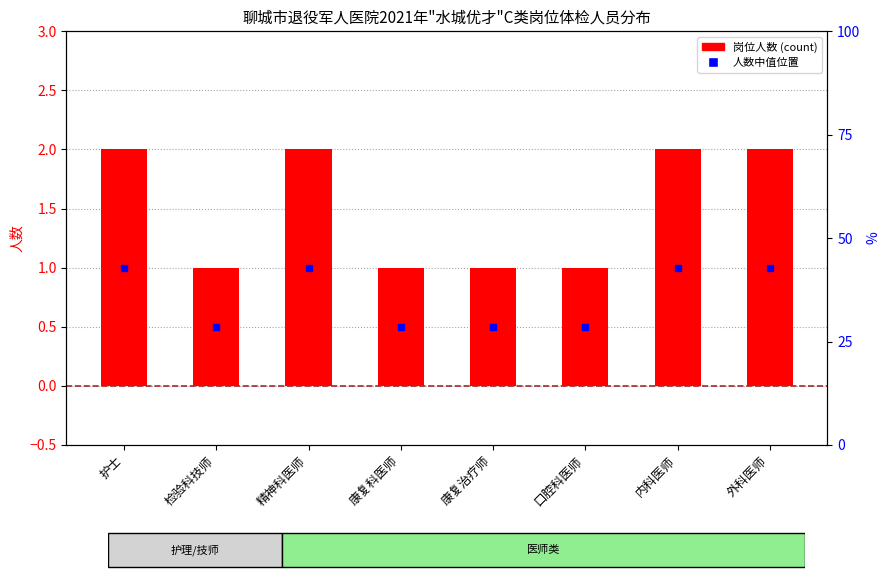

At which label is the value closest to 1?

检验科技师